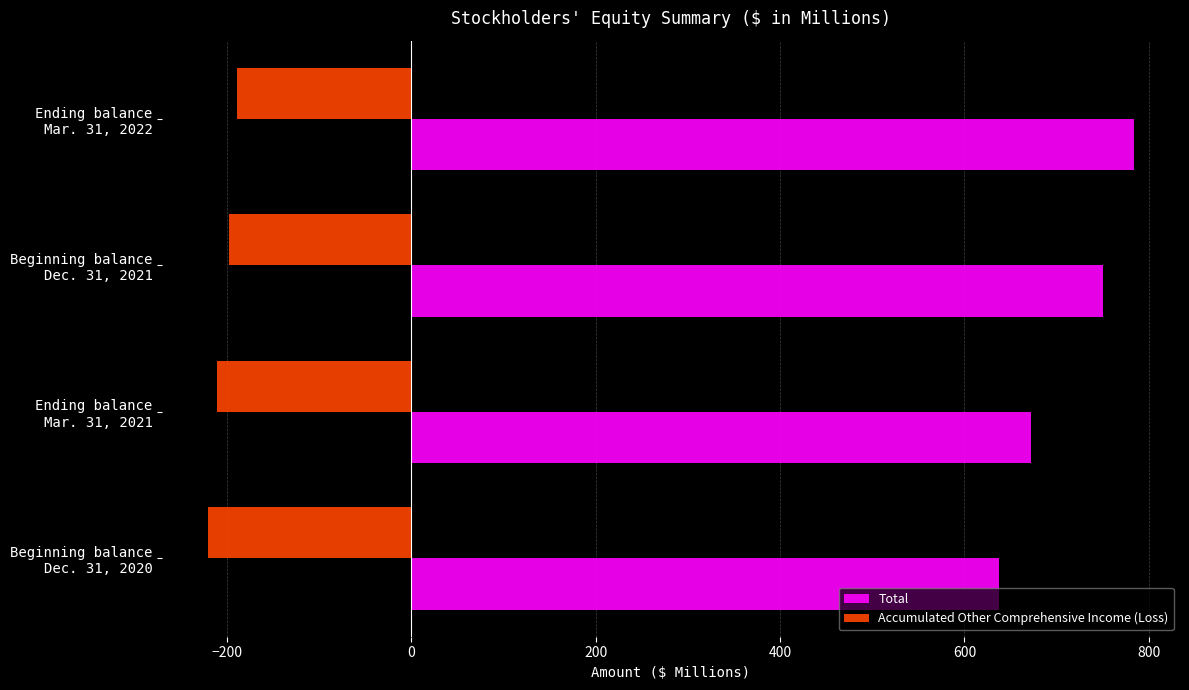

List the series in order of their overall mean, highest first.

Total, Accumulated Other Comprehensive Income (Loss)